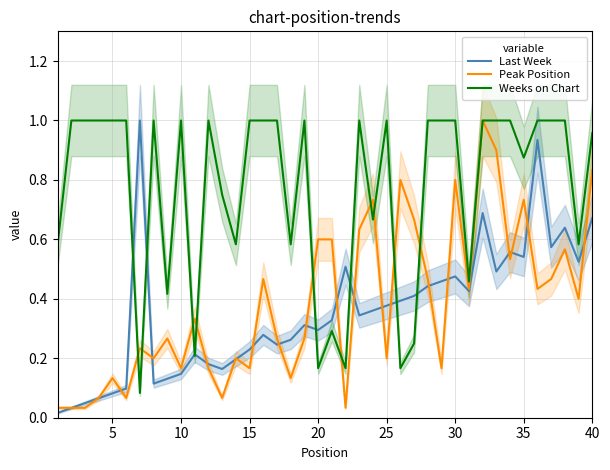

Which series has the widest spread of values?

Last Week